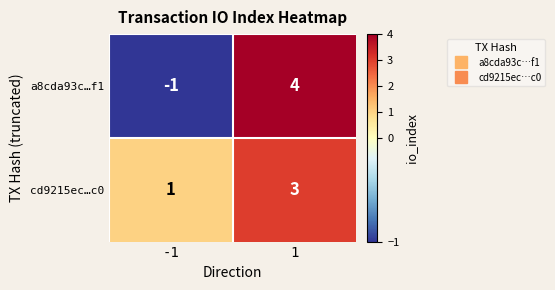

What is the approximate value of a8cda93c…f1 at 1?

4